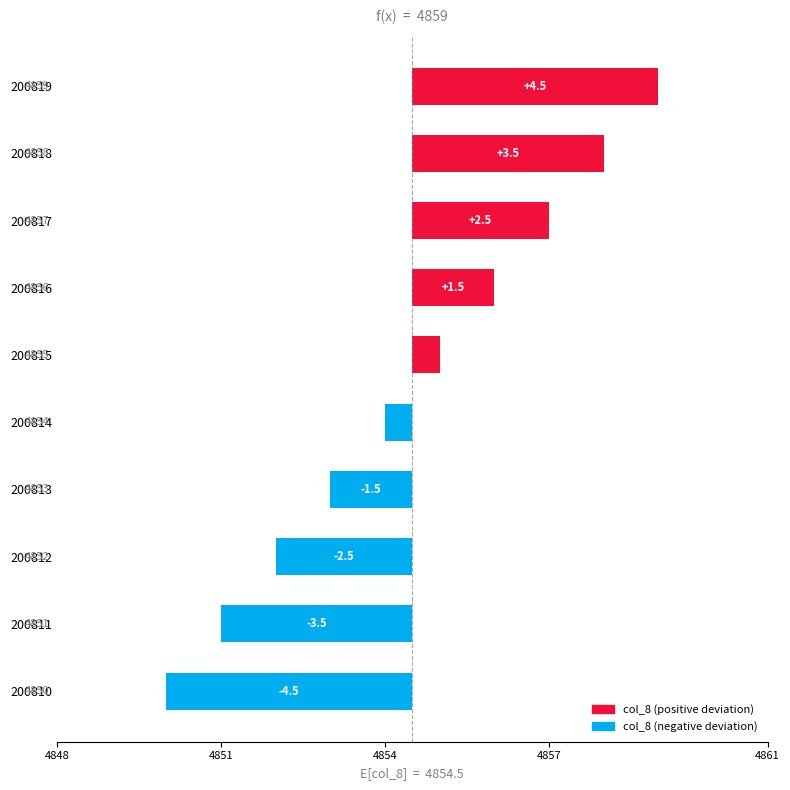

How many values are above zero?

5